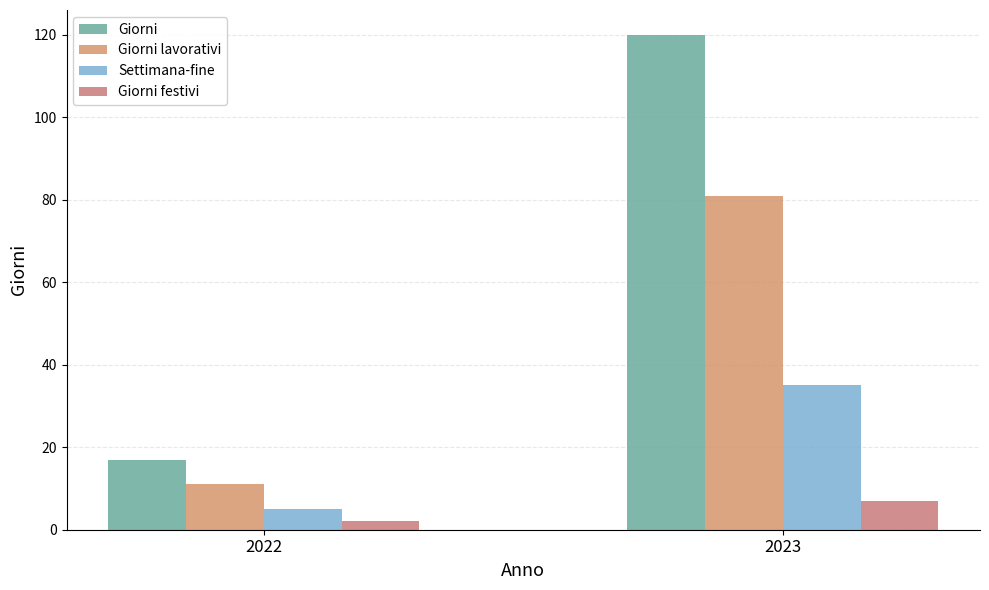

What is the value of the Giorni bar at the 1st from the left?

17